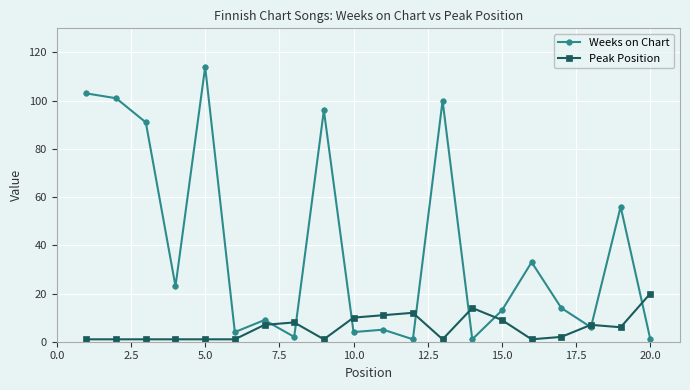

After their last crossing, which series has the higher values: Peak Position or Weeks on Chart?

Peak Position